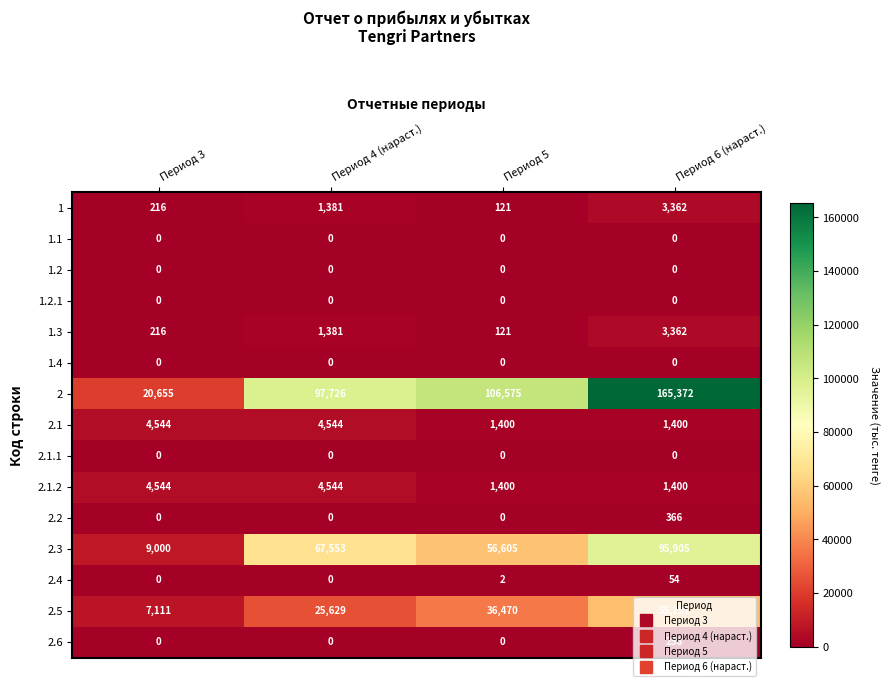

Which series has the widest spread of values?

2